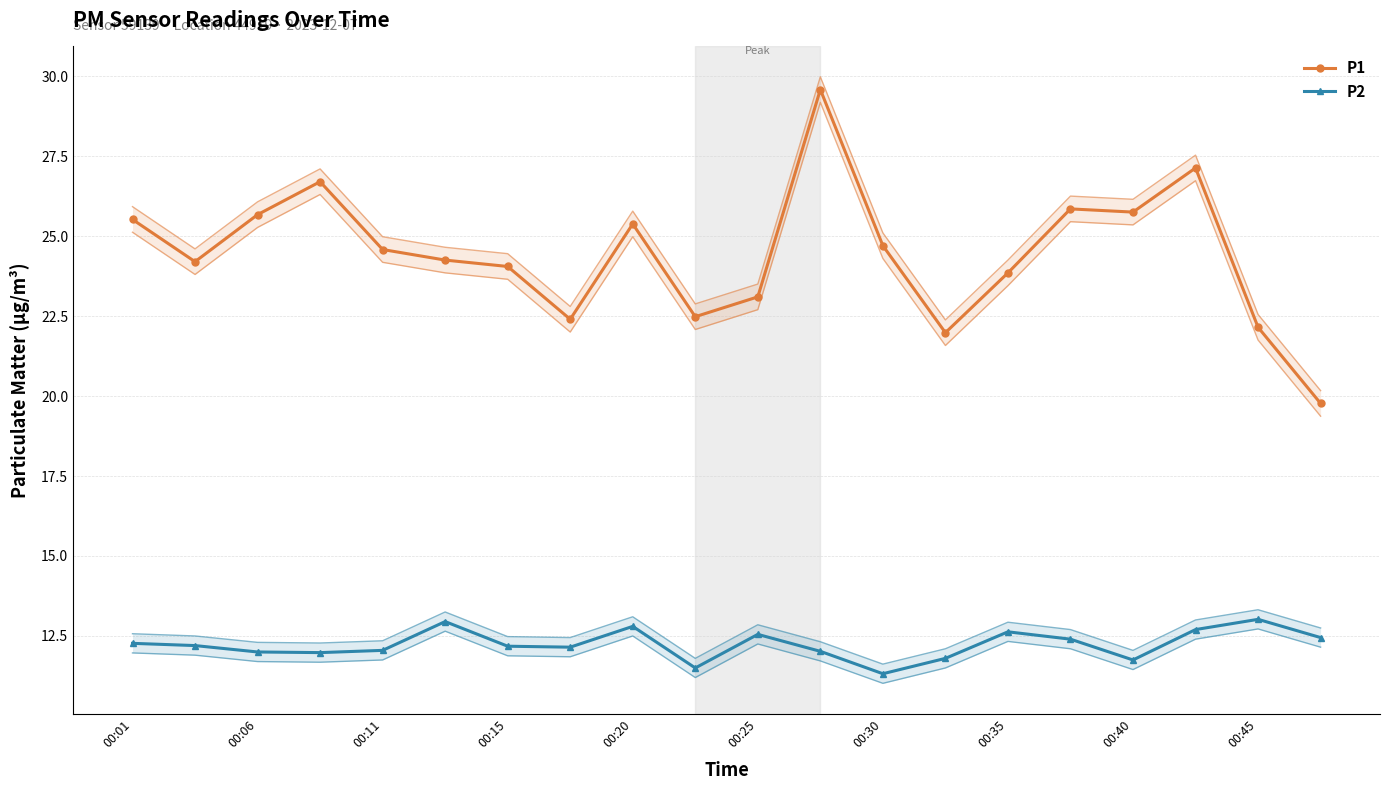

Does the chart have visible grid lines?

Yes